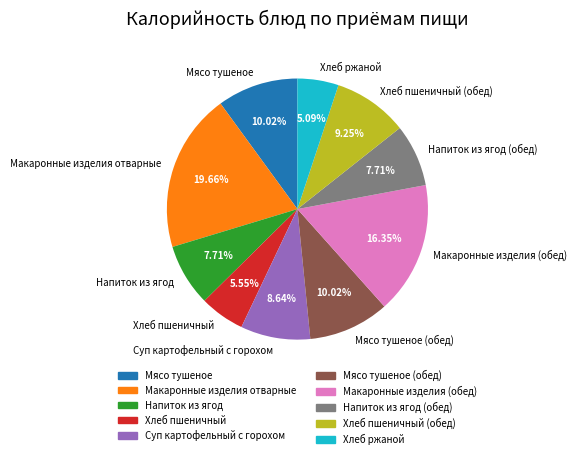

What percentage is the Напиток из ягод (обед) slice, to the nearest percent?

8%